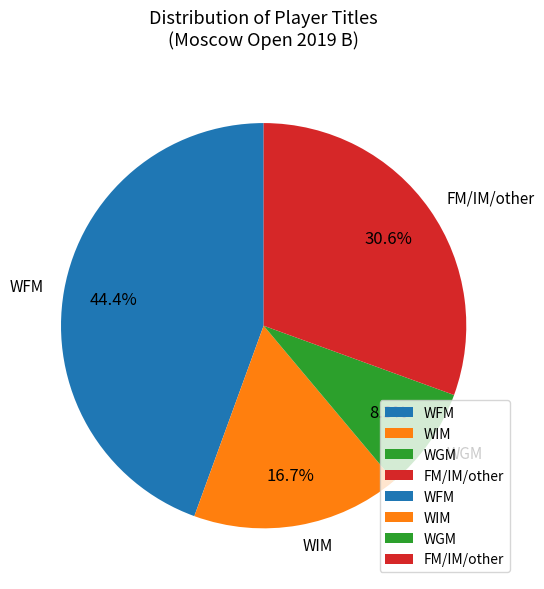

Rank the categories by value from highest to lowest.

WFM, FM/IM/other, WIM, WGM